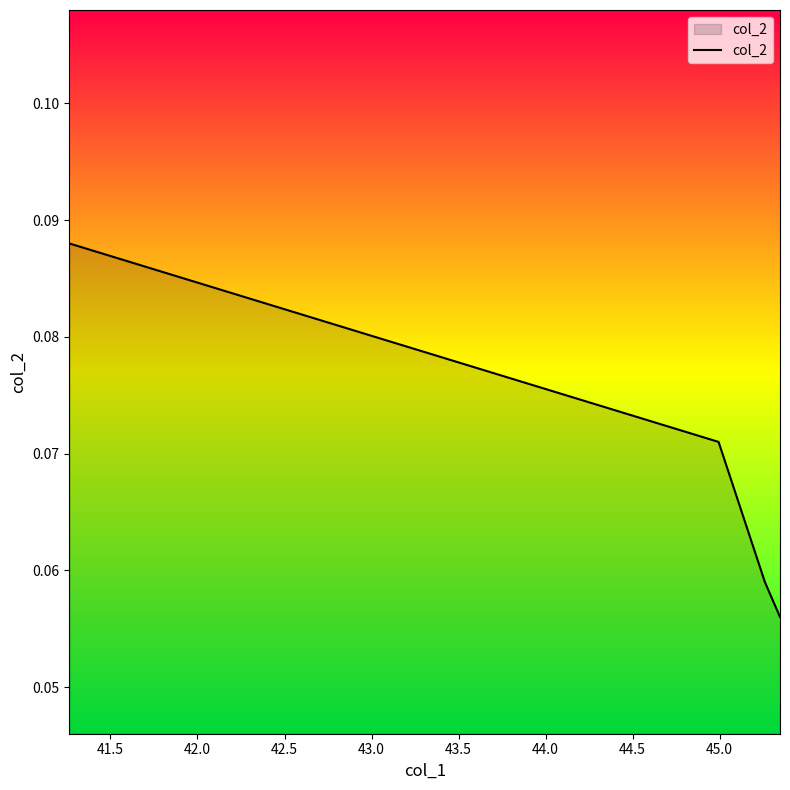

How many values are between 0 and 1?

4